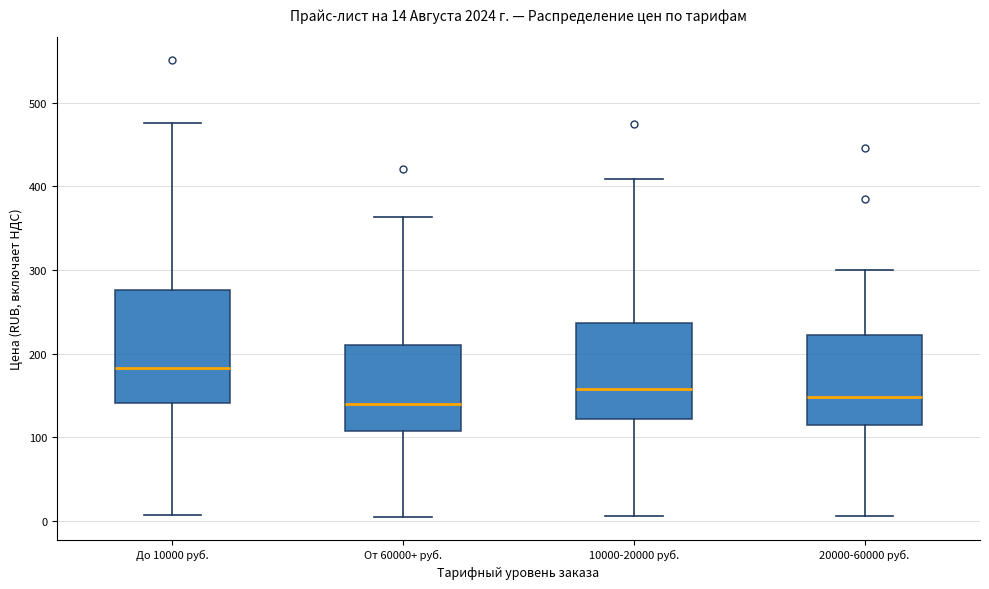

Which box's median line is the highest?

До 10000 руб.